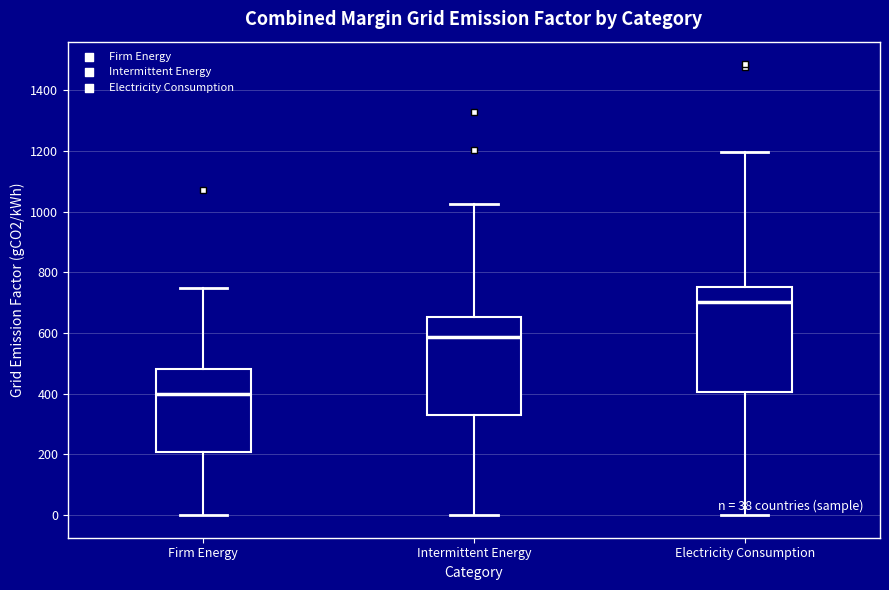

Which box has the highest median line?

Electricity Consumption